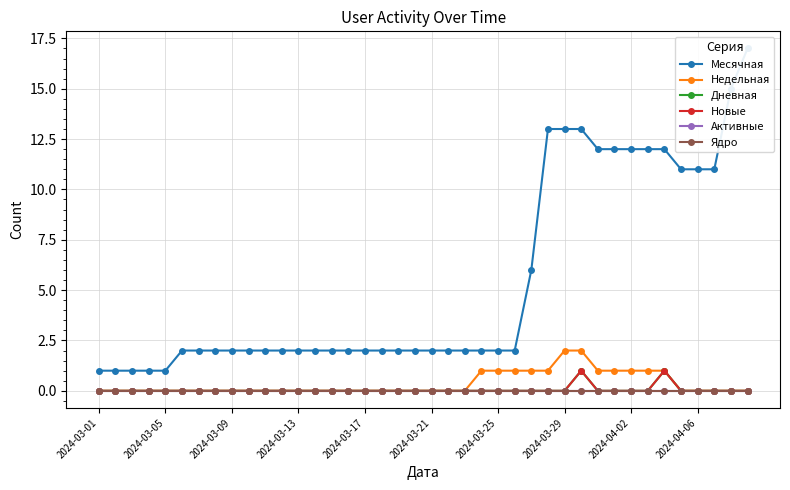

At which category does the chart reach its peak across all series?

39